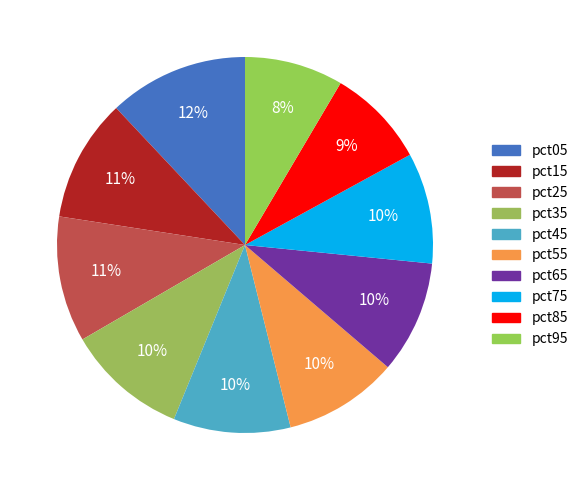

To the nearest percent, what is the difference between the largest and smallest slice percentages?

4%